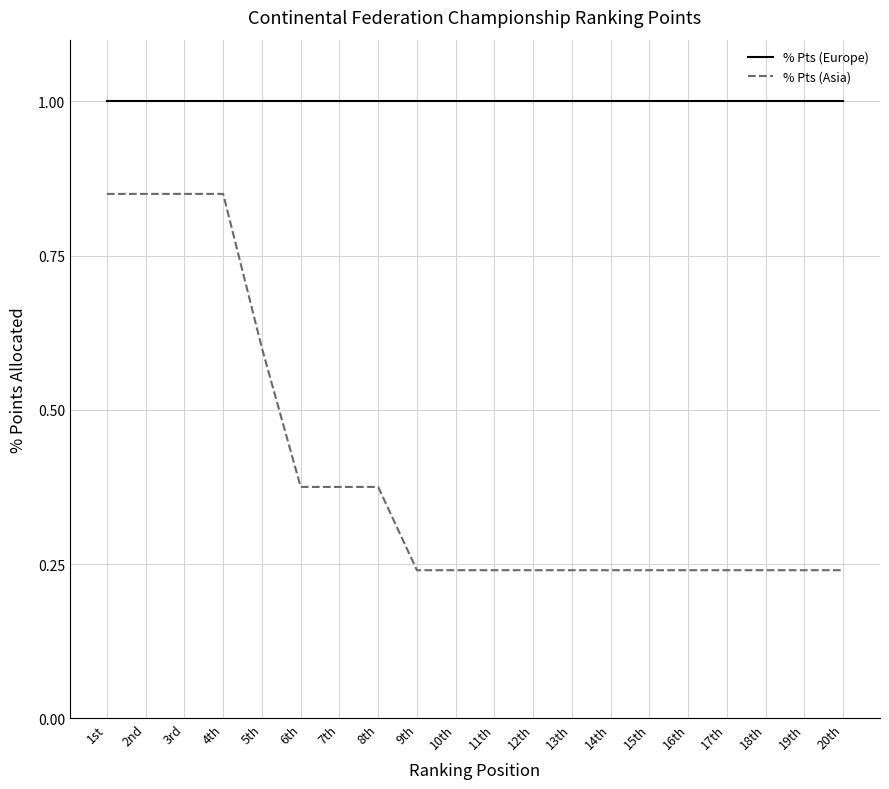

Is it true that % Pts (Europe) equals 1.8 at 8th?

False